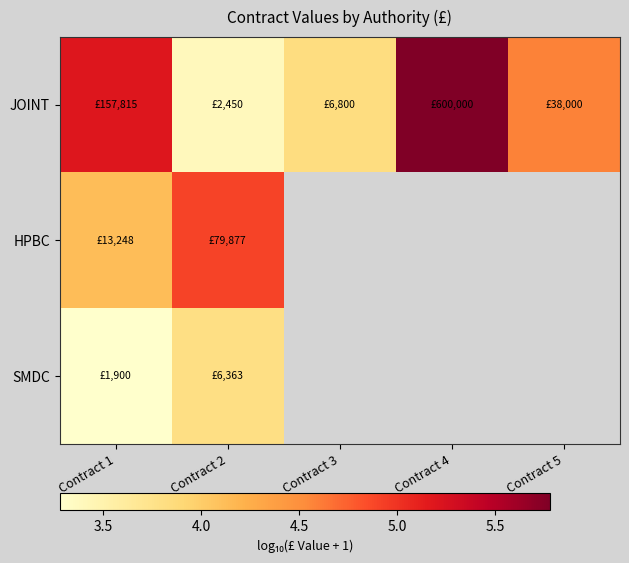

Where is SMDC nearest to the value 3?

Contract 1